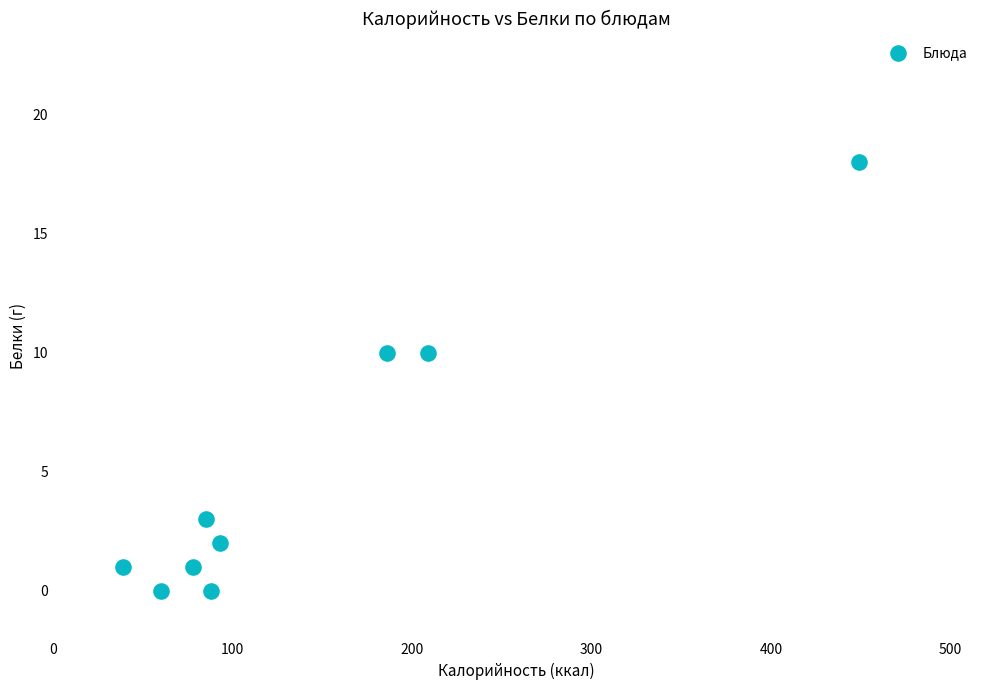

What is the range of Y values (max minus min)?

18